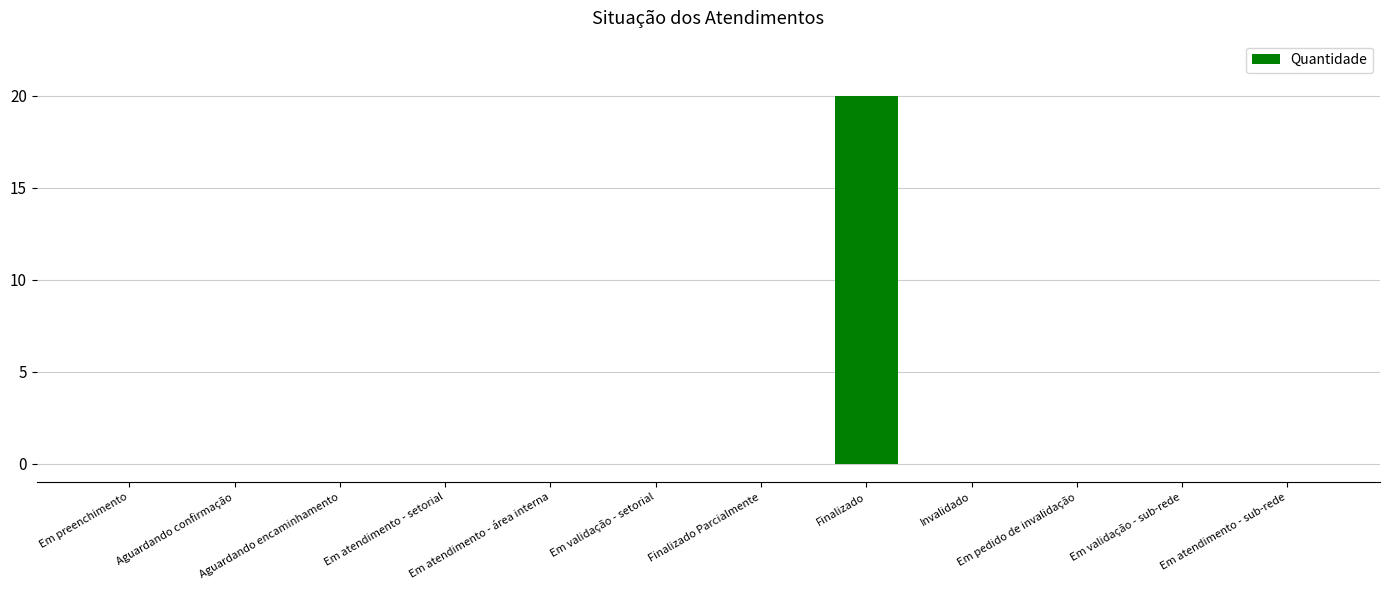

What is the maximum value shown in the chart?

20